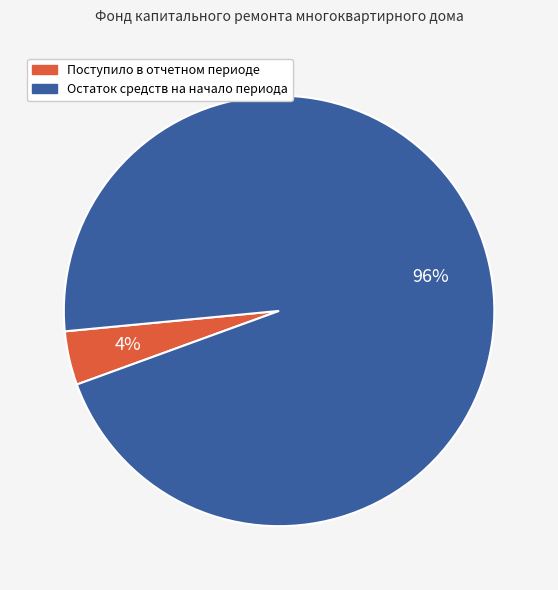

Count the number of slices in the pie.

2